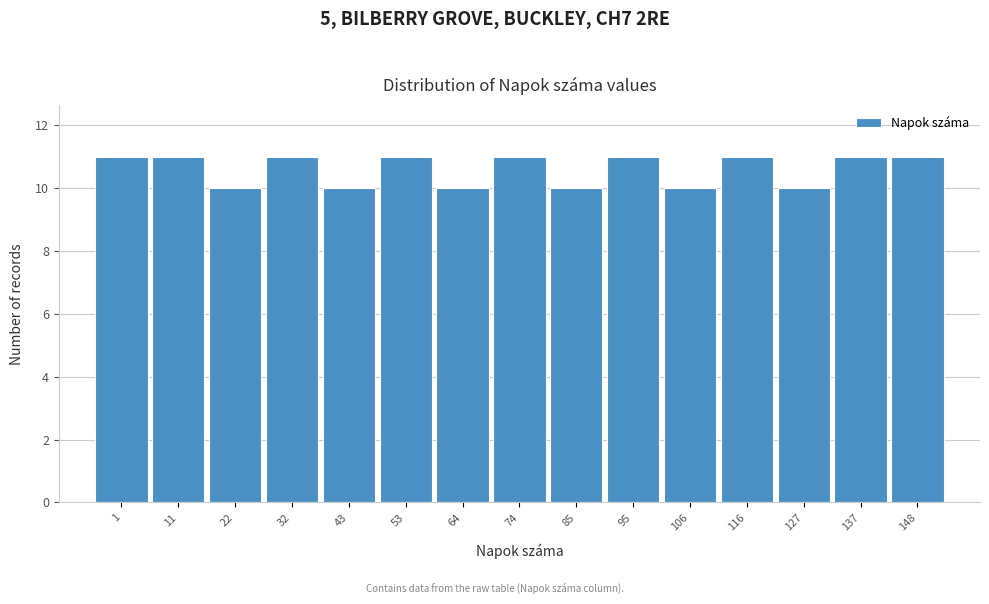

Reading left to right, what are all the values shown in this chart?

1=11	11=11	22=10	32=11	43=10	53=11	64=10	74=11	85=10	95=11	106=10	116=11	127=10	137=11	148=11